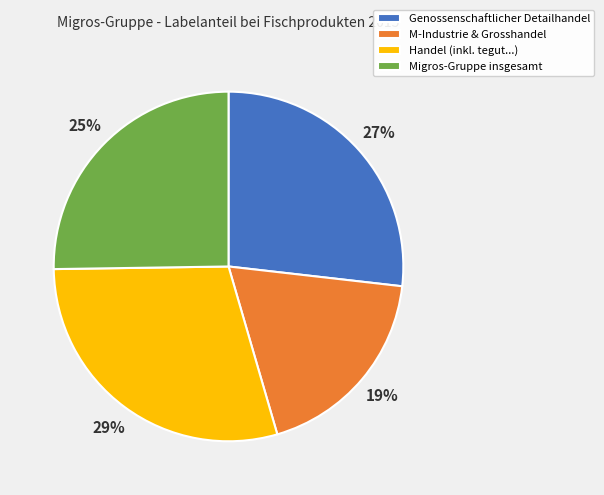

Is the sum of M-Industrie & Grosshandel and Migros-Gruppe insgesamt greater than half?

No